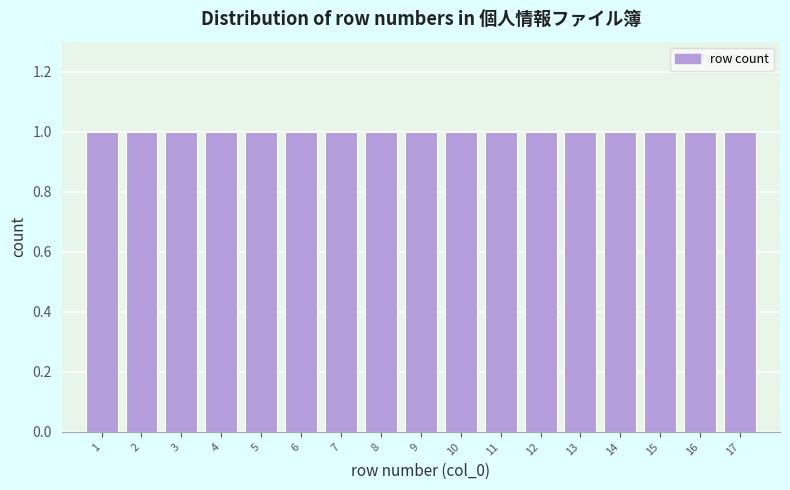

How tall is the bar that spans 5.5 to 6.5 on the x-axis? The values are not printed on the chart, so give them approximately, as read against the axis.

1